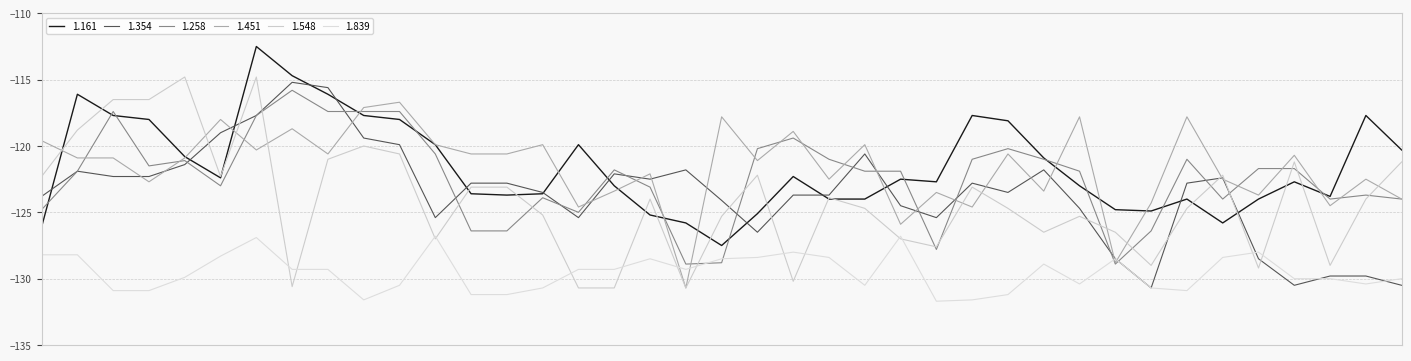

Which series has the largest total across all categories?

1.161